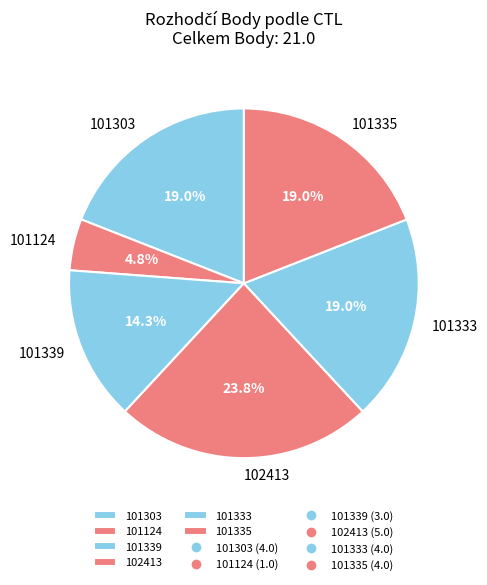

What is the total percentage of 101339 and 101335?

33.3%